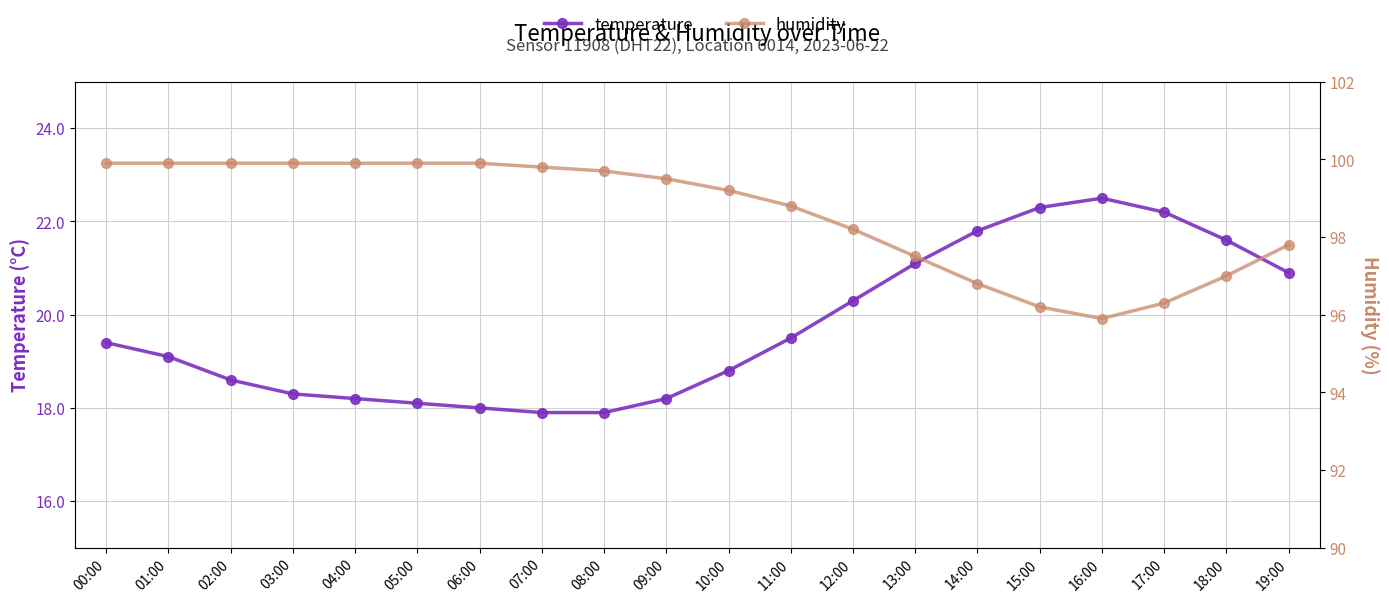

At which label does temperature reach its minimum?

07:00